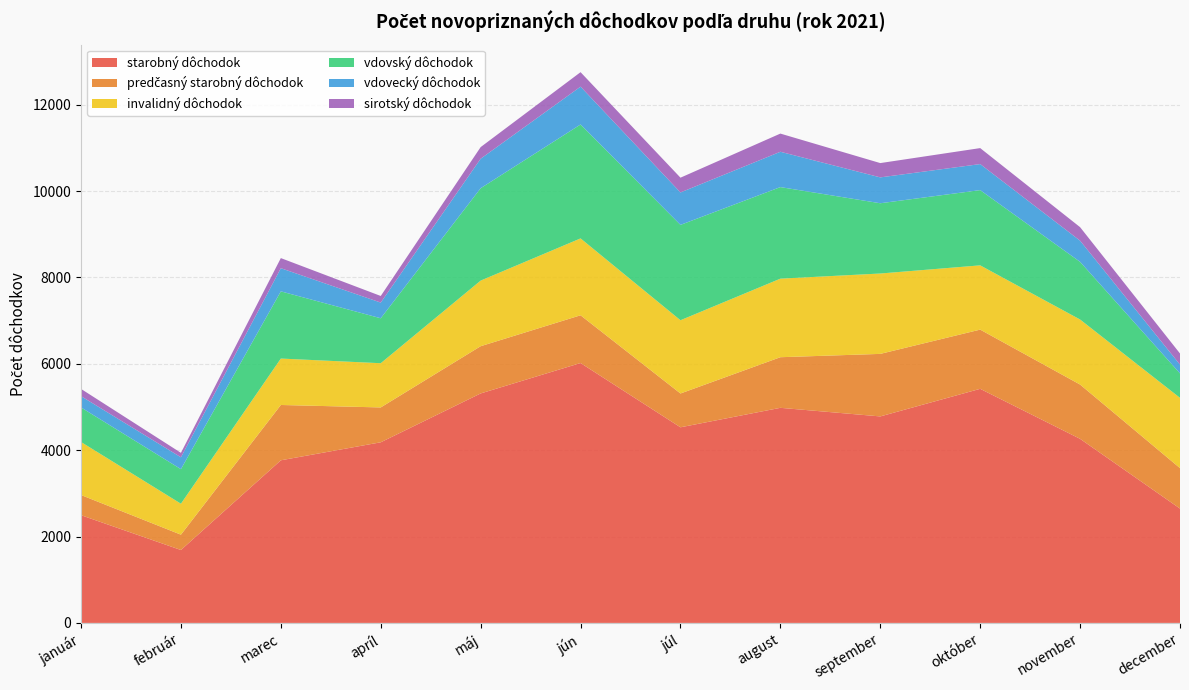

Reading right to left, transcribe all the data shown in this chart.

starobný dôchodok: 2647	4262	5420	4781	4980	4529	6017	5313	4182	3765	1688	2494
predčasný starobný dôchodok: 937	1257	1371	1448	1172	783	1106	1094	807	1281	355	467
invalidný dôchodok: 1627	1506	1488	1861	1819	1696	1780	1519	1024	1075	717	1228
vdovský dôchodok: 566	1335	1742	1627	2120	2208	2638	2139	1041	1556	800	800
vdovecký dôchodok: 203	490	603	599	818	751	876	683	363	536	275	261
sirotský dôchodok: 258	313	370	331	421	342	335	269	153	234	103	168